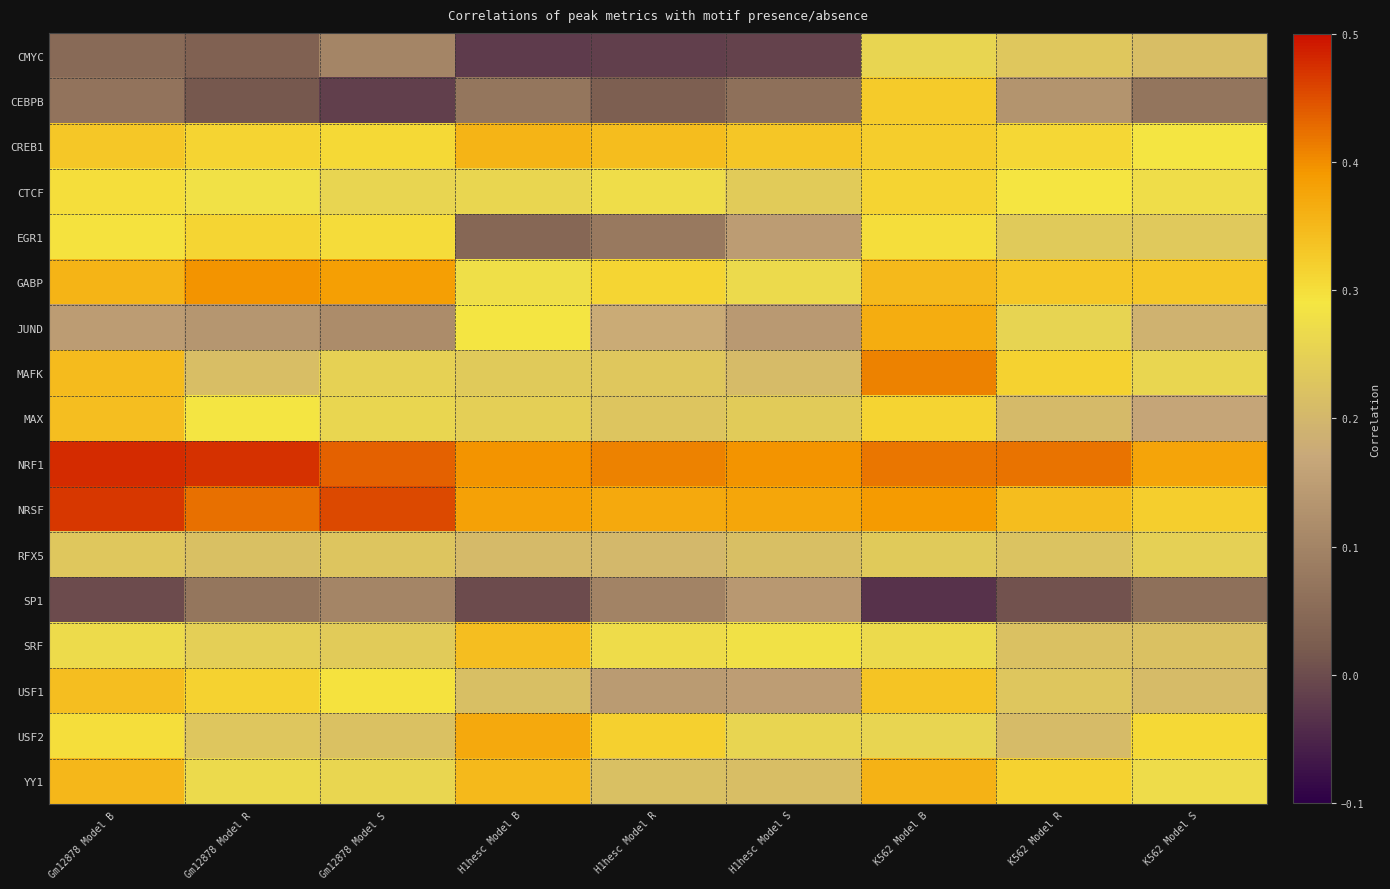

Which series has the largest total across all categories?

NRF1